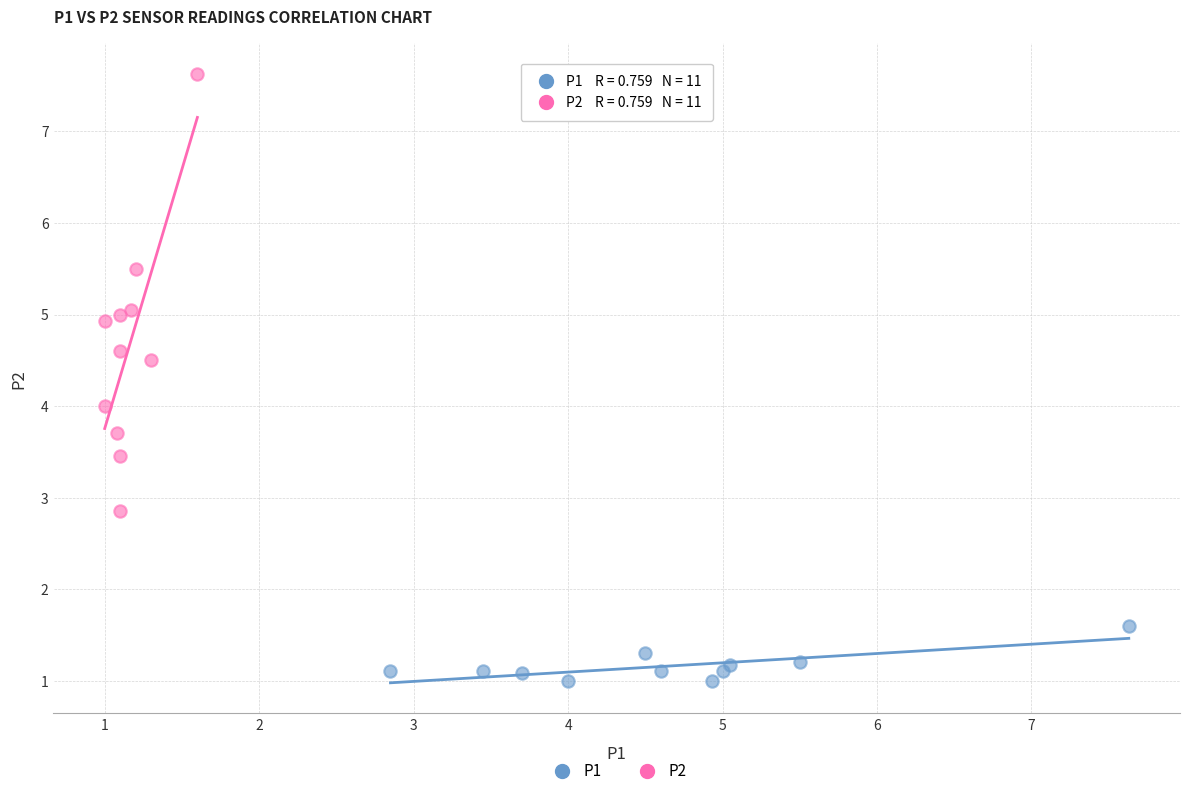

Which series has the largest Y range (max minus min)?

P2